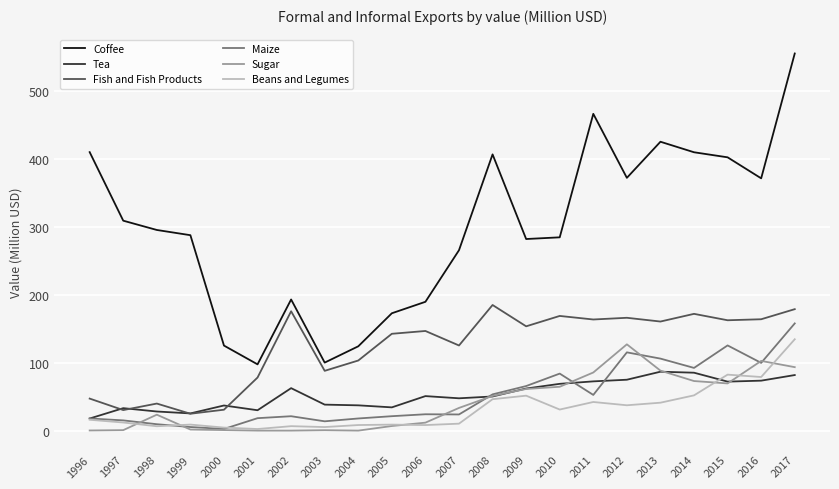

Which series has the largest total across all categories?

Coffee